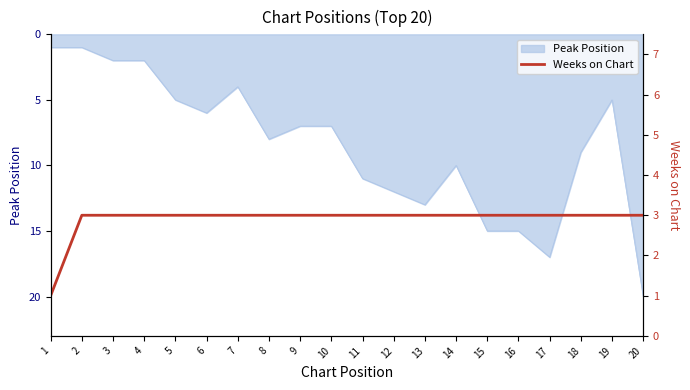

What is the minimum value shown in the chart?

1